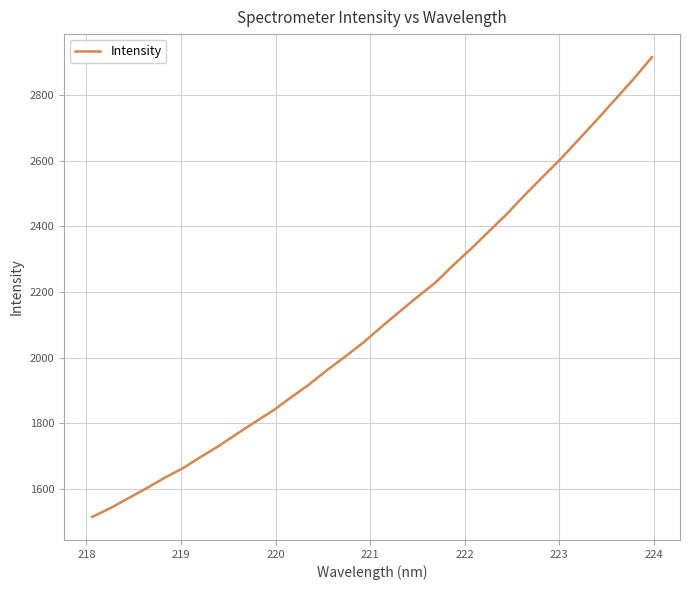

What is the average value?

2121.3